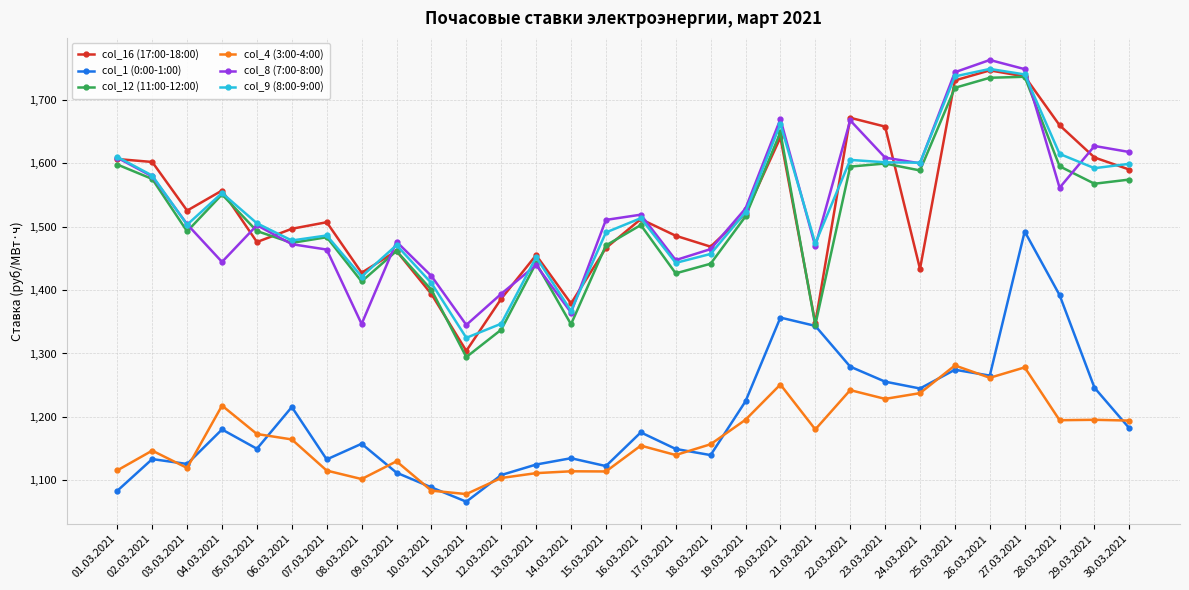

Between 20.03.2021 and 23.03.2021, which series saw the biggest shift?

col_1 (0:00-1:00)